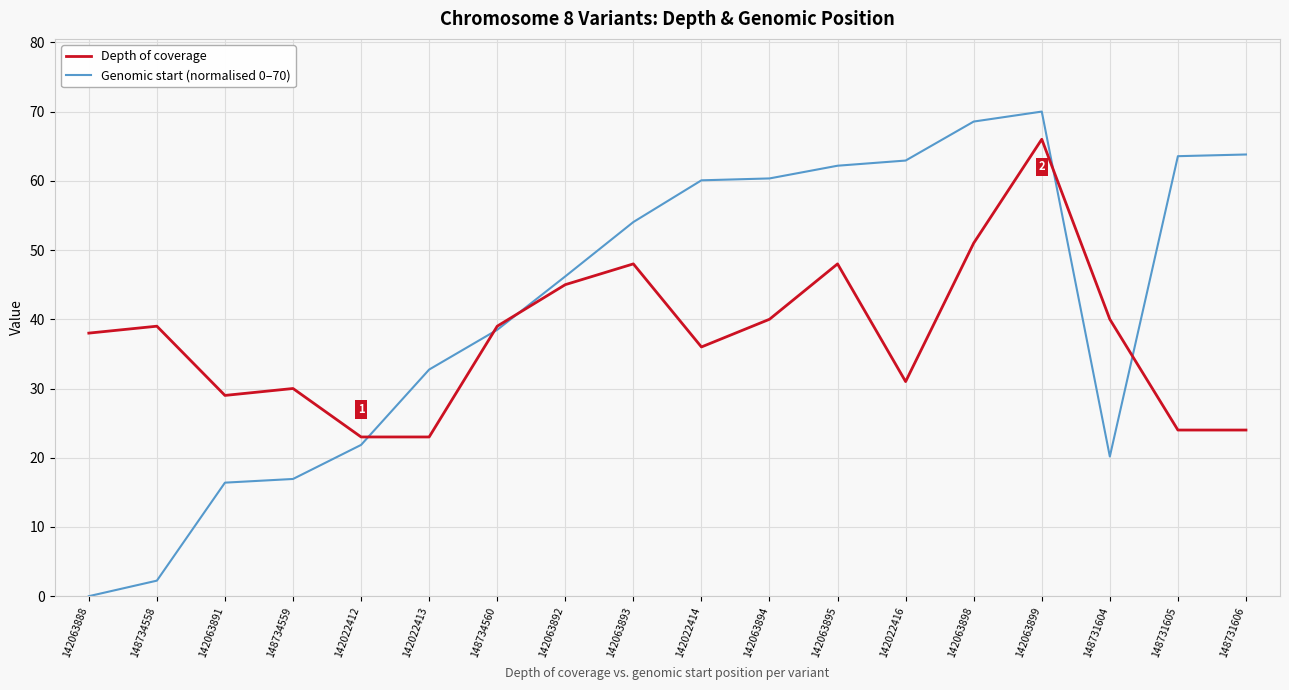

Does the chart have visible grid lines?

Yes